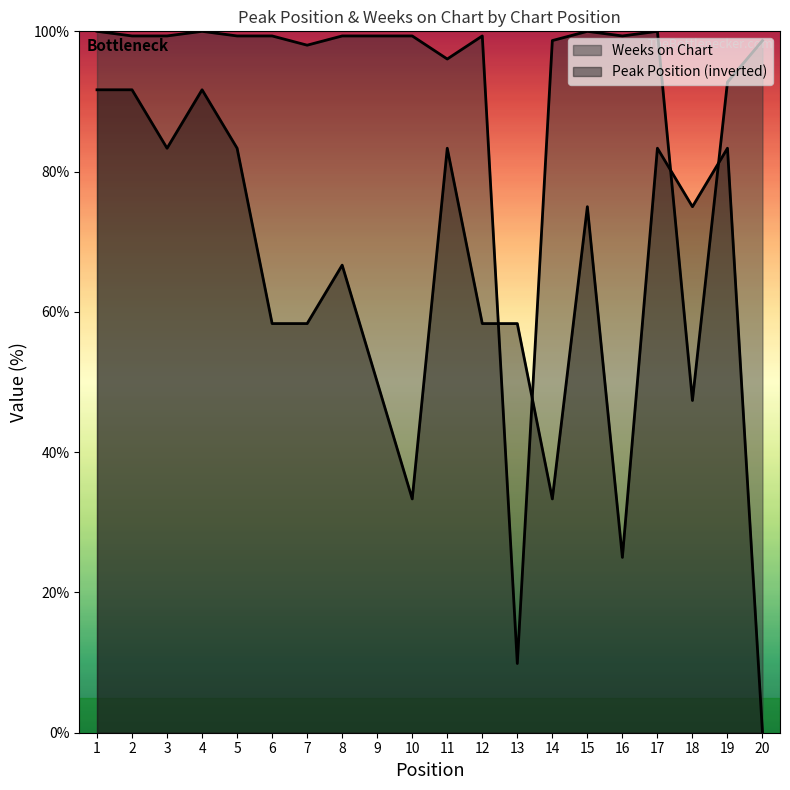

Is it true that Peak Position equals 130.9 at 3?

False